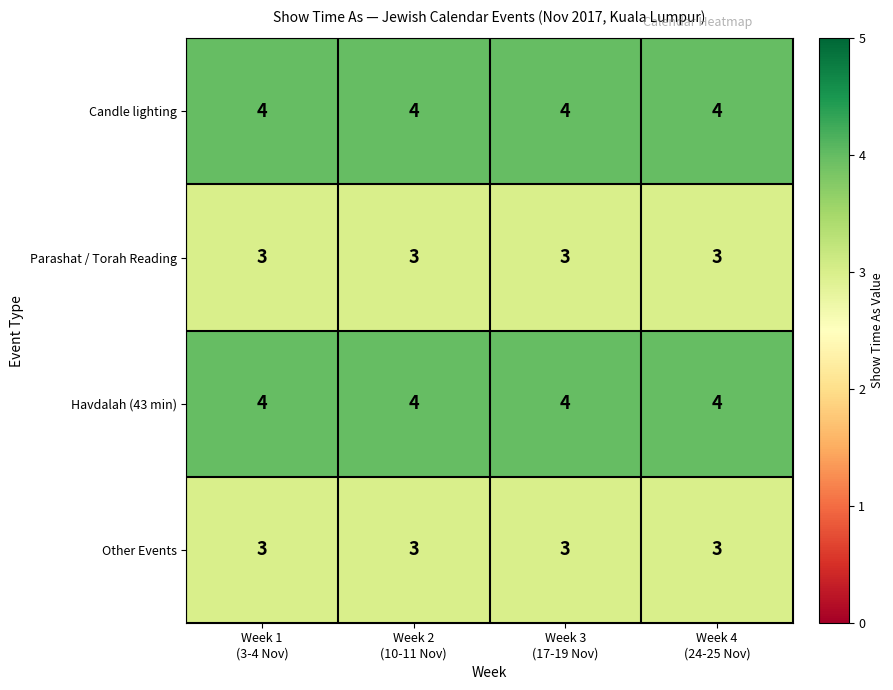

What is the greatest value displayed?

4